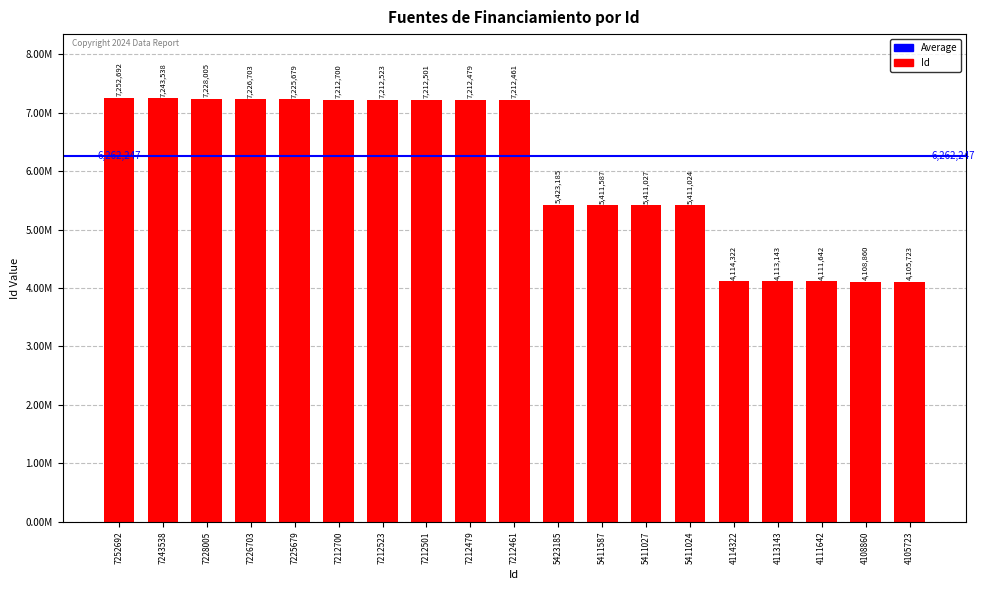

What is the approximate value at 7212501?

7212501